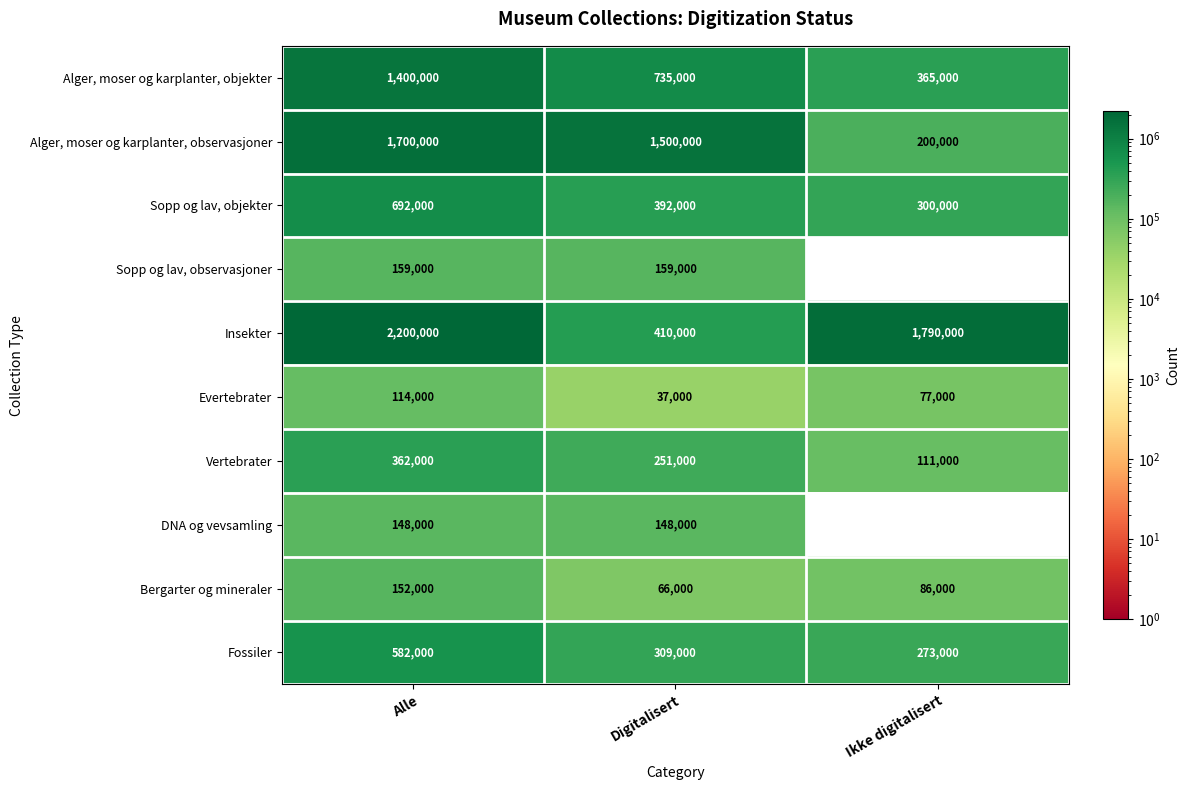

Which label corresponds to the smallest value in the chart?

Ikke digitalisert